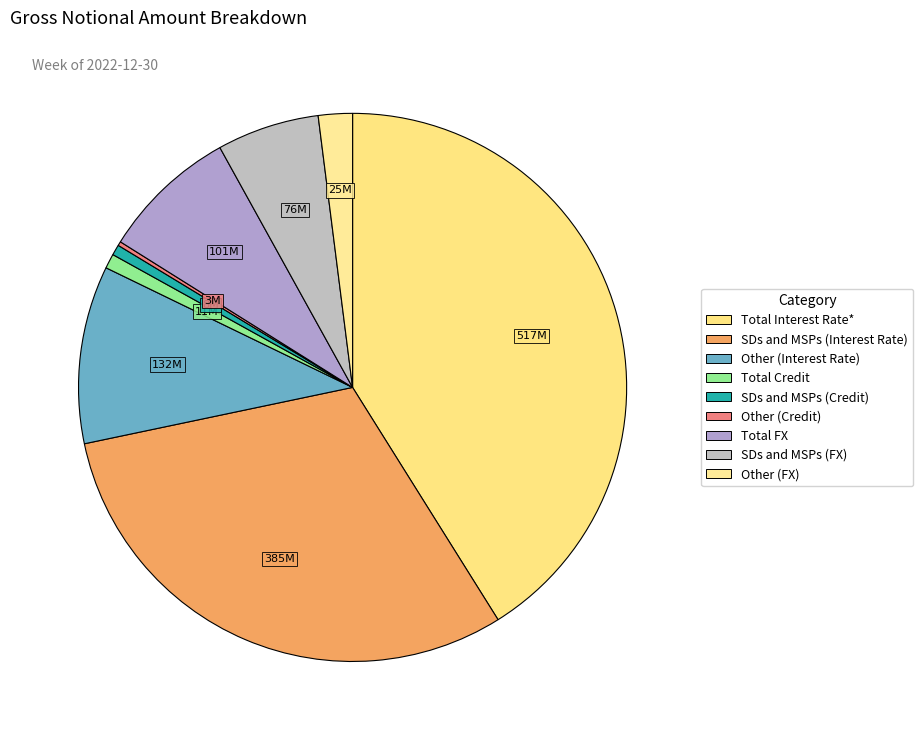

To the nearest percent, what percentage of the pie is Other (FX)?

2%